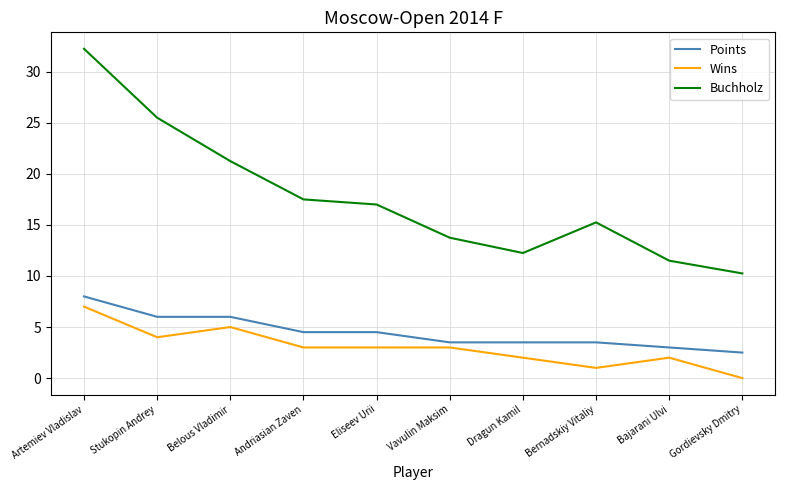

True or false: Points and Buchholz cross at least once.

False